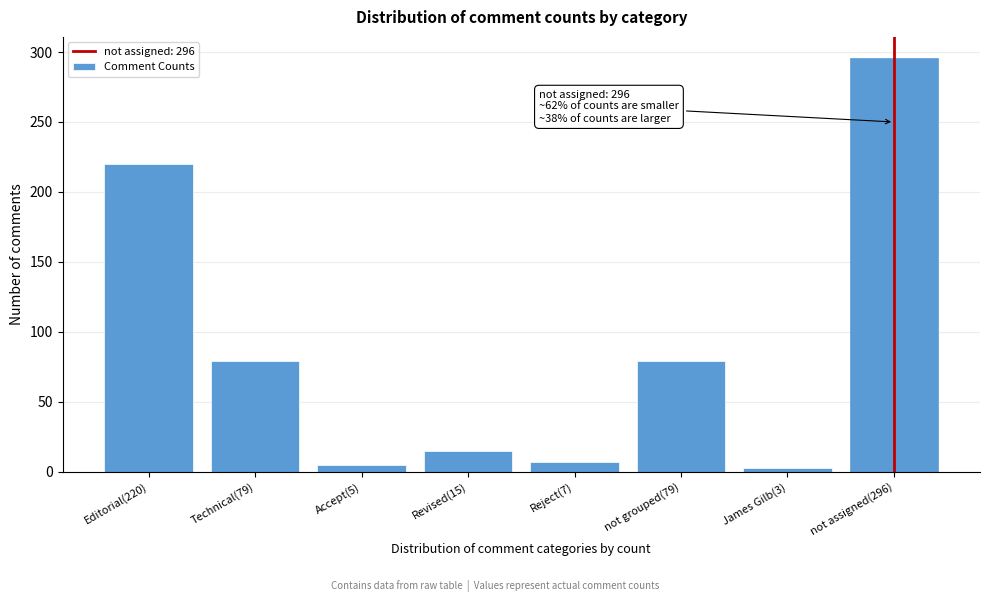

Reading left to right, transcribe all the data shown in this chart.

220	79	5	15	7	79	3	296